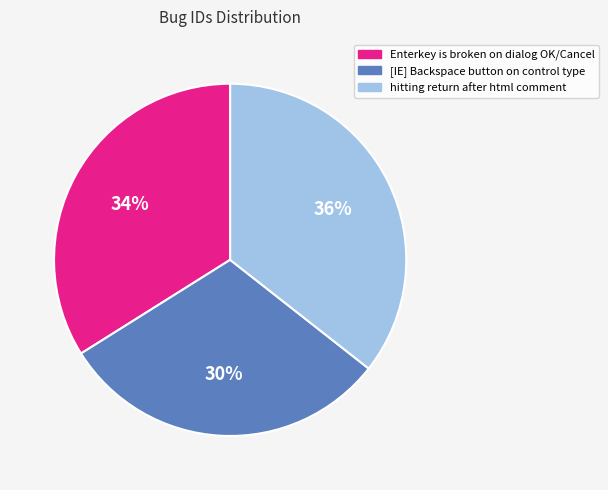

Which has a higher value, Enterkey is broken on dialog OK/Cancel or [IE] Backspace button on control type?

Enterkey is broken on dialog OK/Cancel